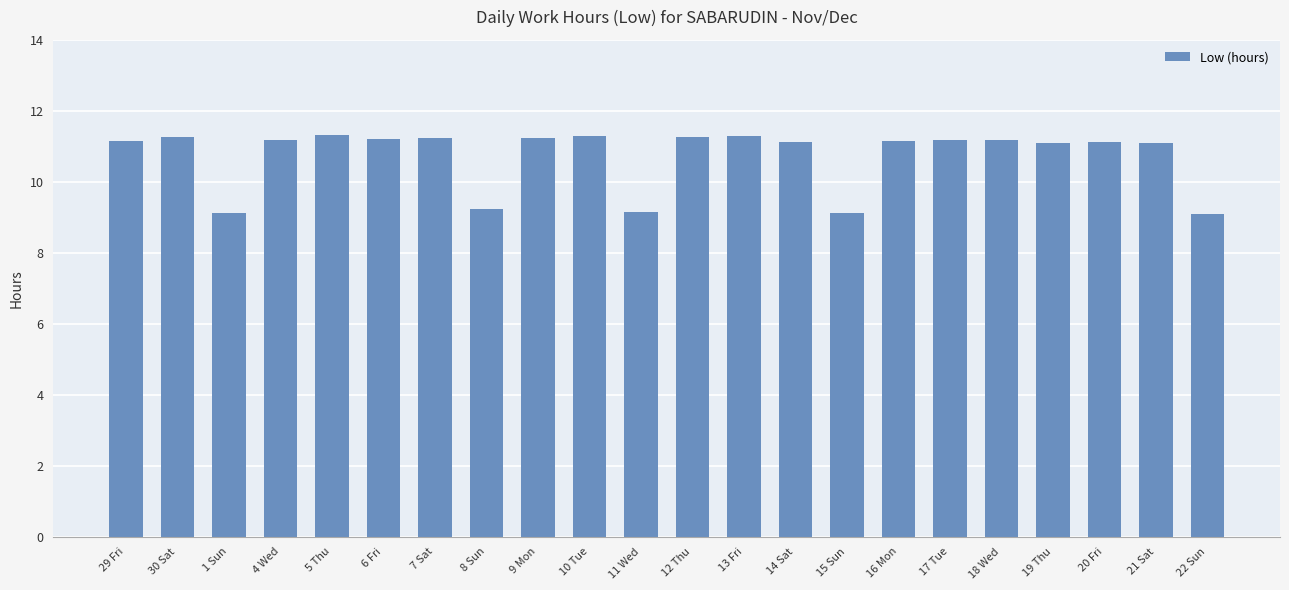

Is it true that the value at 19 Thu is 11.1?

True